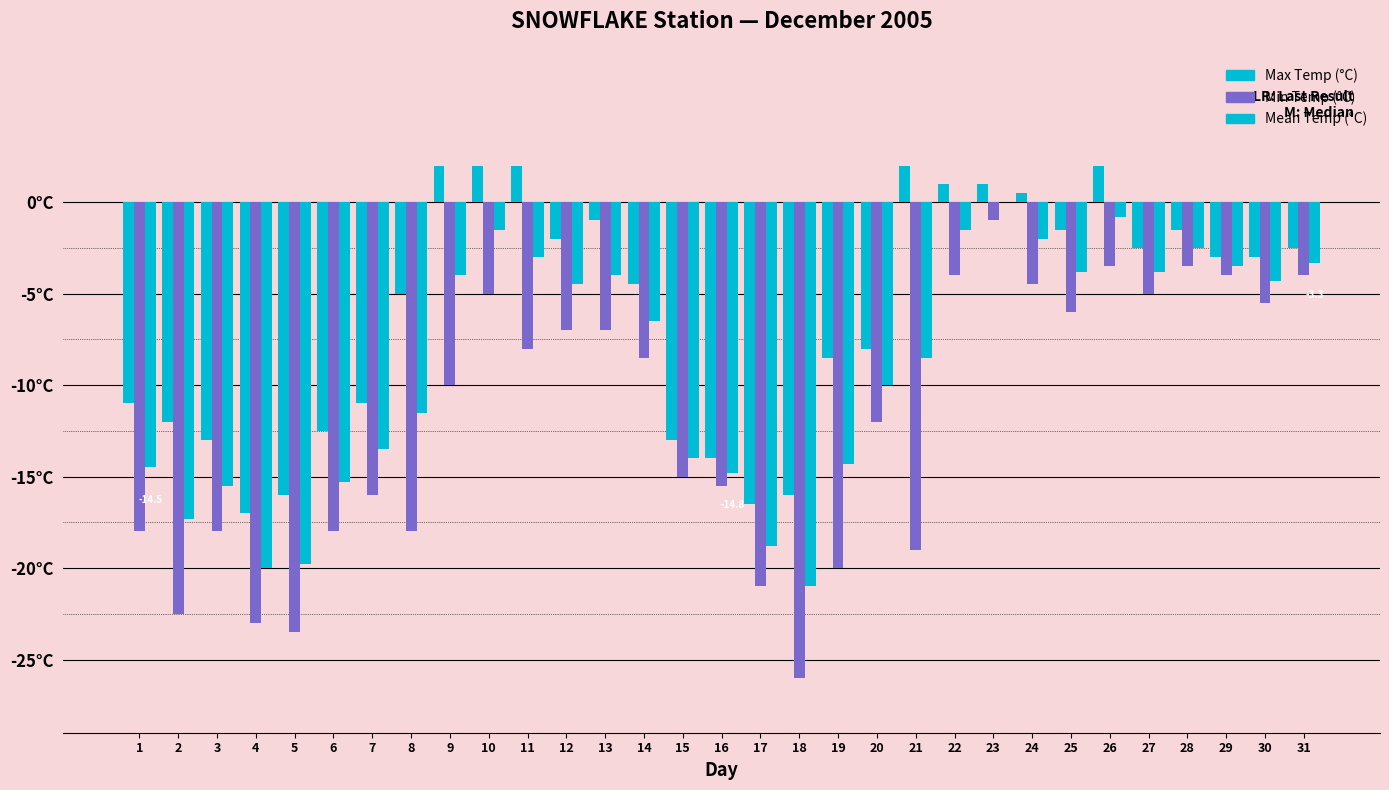

Which series changed the most between 4 and 21?

Max Temp (°C)